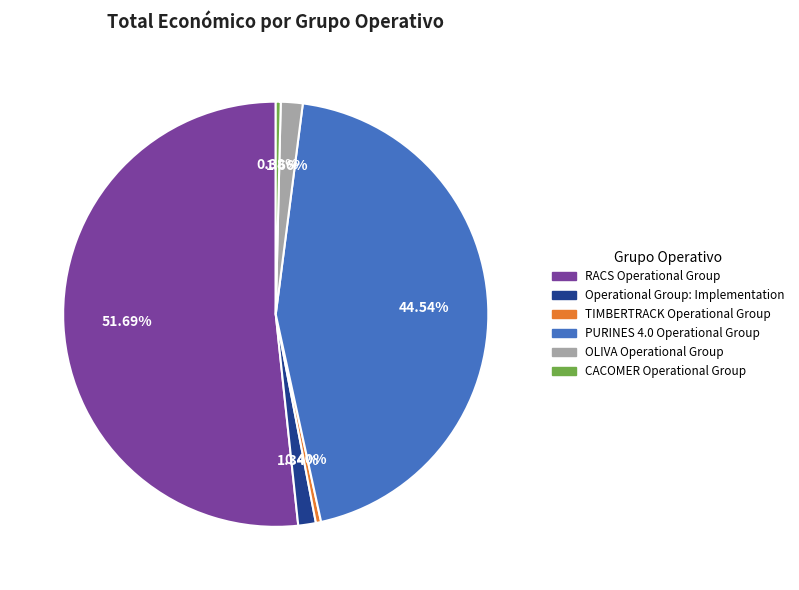

What percentage do CACOMER Operational Group and PURINES 4.0 Operational Group together represent?

44.9%